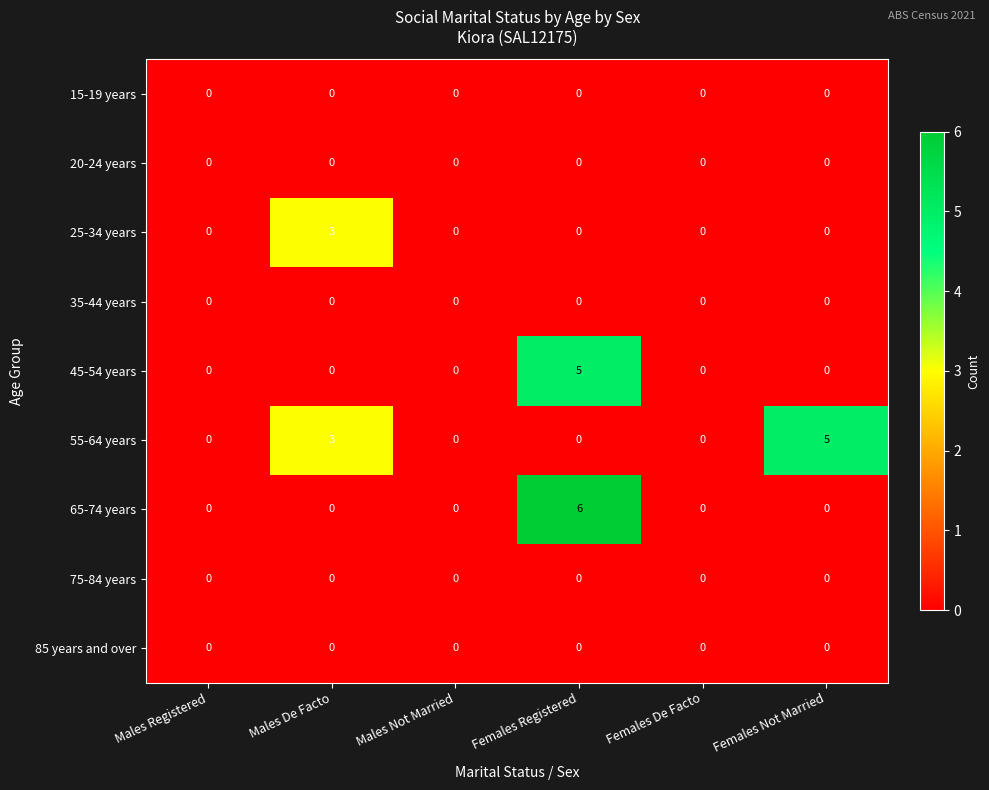

Which category has the highest value in the 65-74 years series?

Females Registered